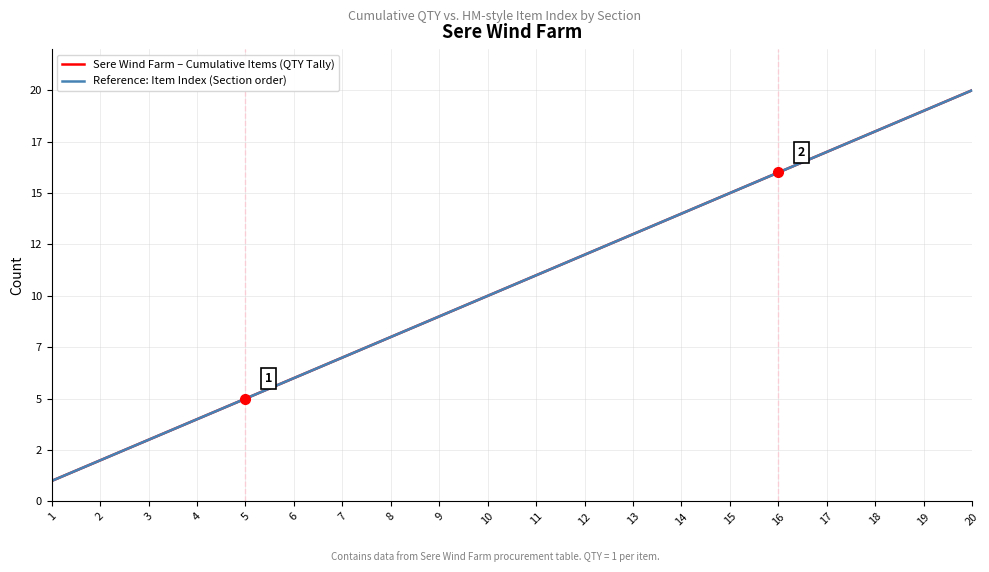

Reading left to right, extract all data points from this chart.

Sere Wind Farm – Cumulative Items (QTY Tally): 1	2	3	4	5	6	7	8	9	10	11	12	13	14	15	16	17	18	19	20
Reference: Item Index (Section order): 1	2	3	4	5	6	7	8	9	10	11	12	13	14	15	16	17	18	19	20